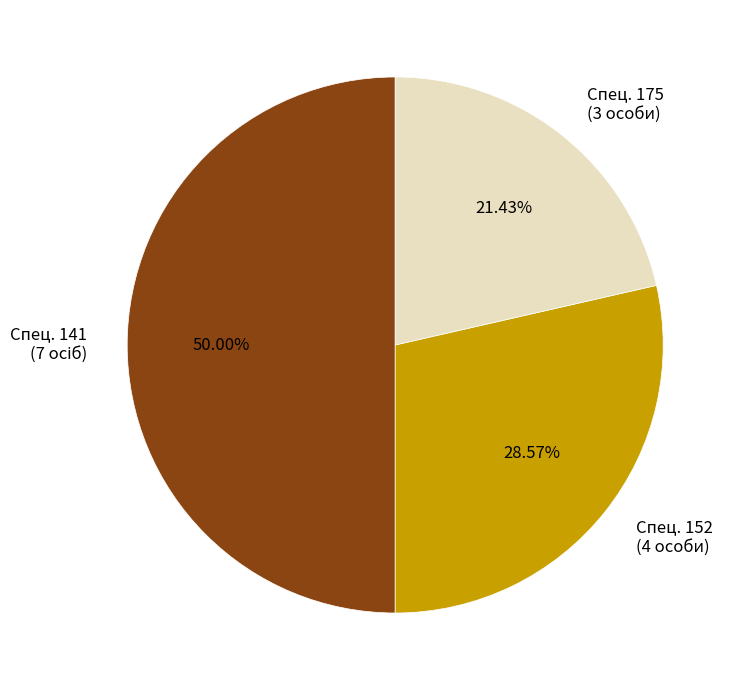

Does Спец. 175 (3 особи) account for over 50% of the chart?

No